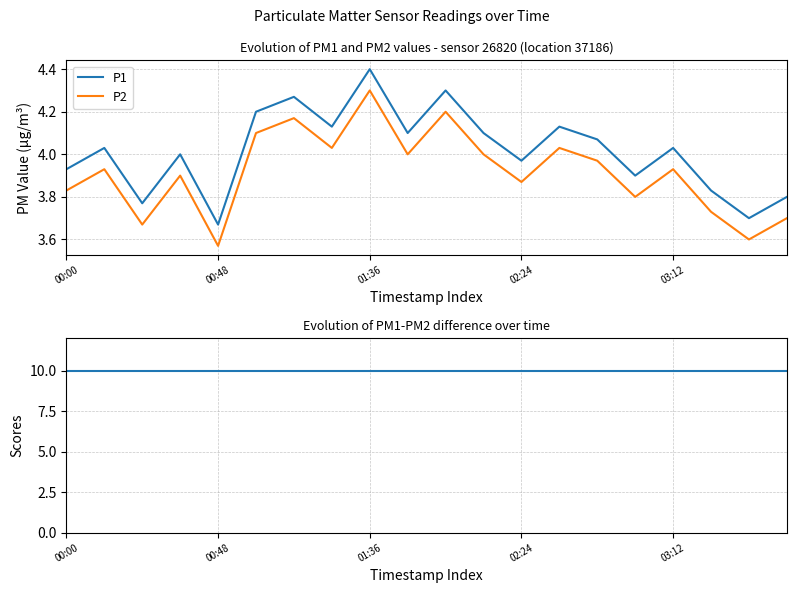

True or false: P2 and P1 cross at least once.

False